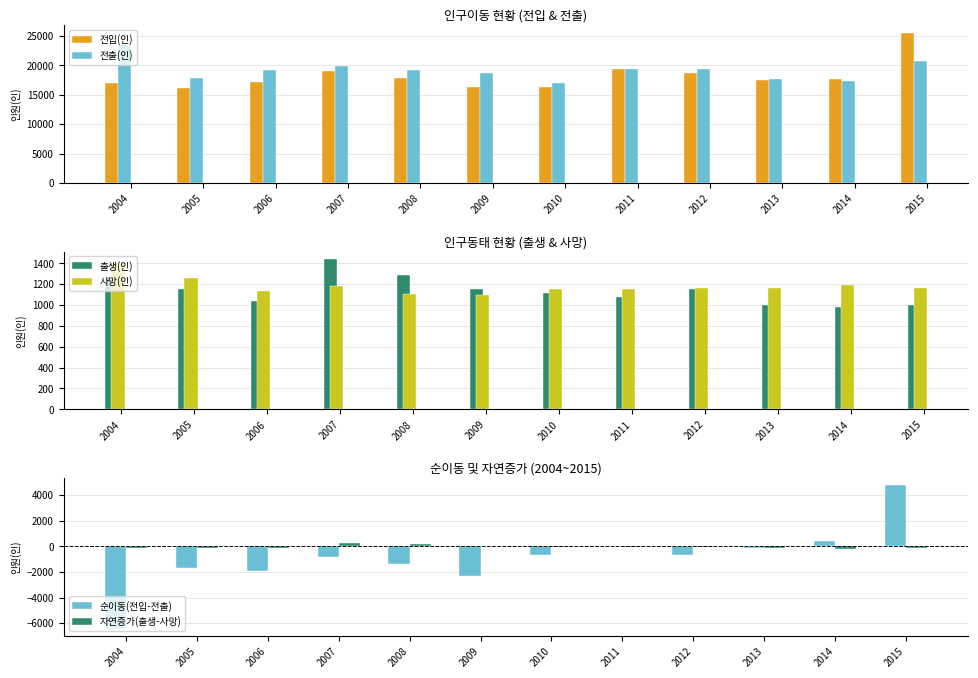

True or false: 사망(인) has a value of 1152 at 2010.

True